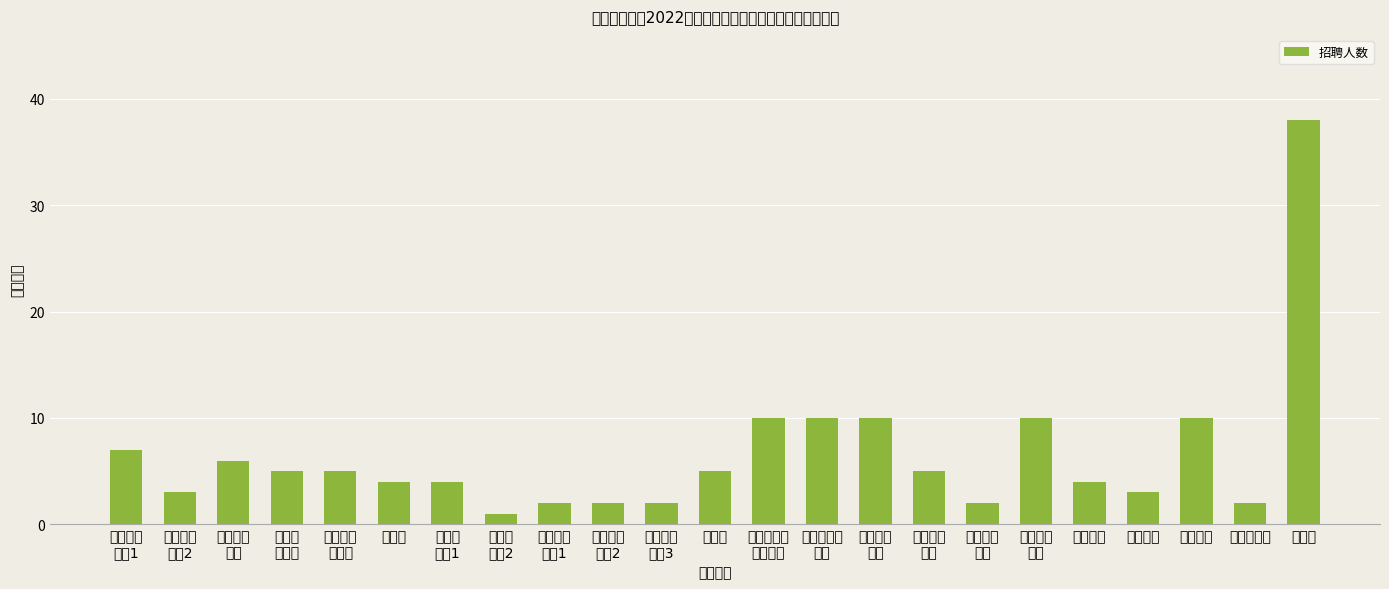

Reading left to right, what are all the values shown in this chart?

7	3	6	5	5	4	4	1	2	2	2	5	10	10	10	5	2	10	4	3	10	2	38